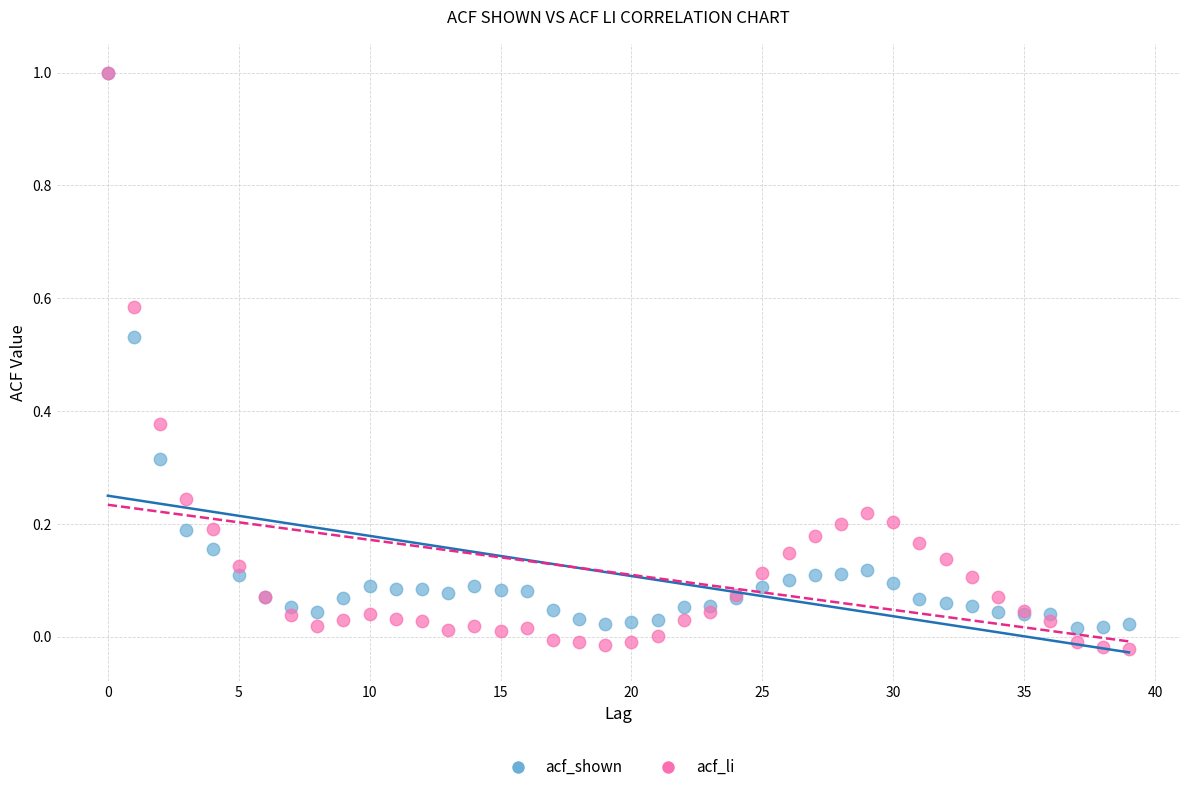

What are all the series names shown in the legend?

acf_shown, acf_li